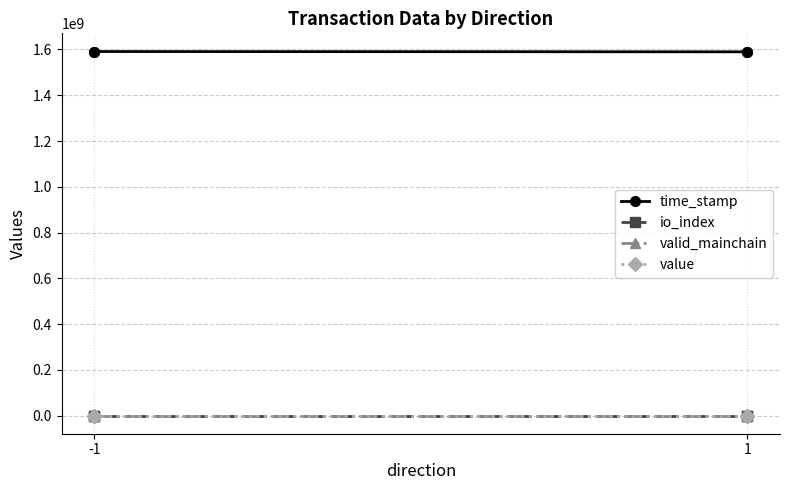

How many lines are shown in the chart?

4